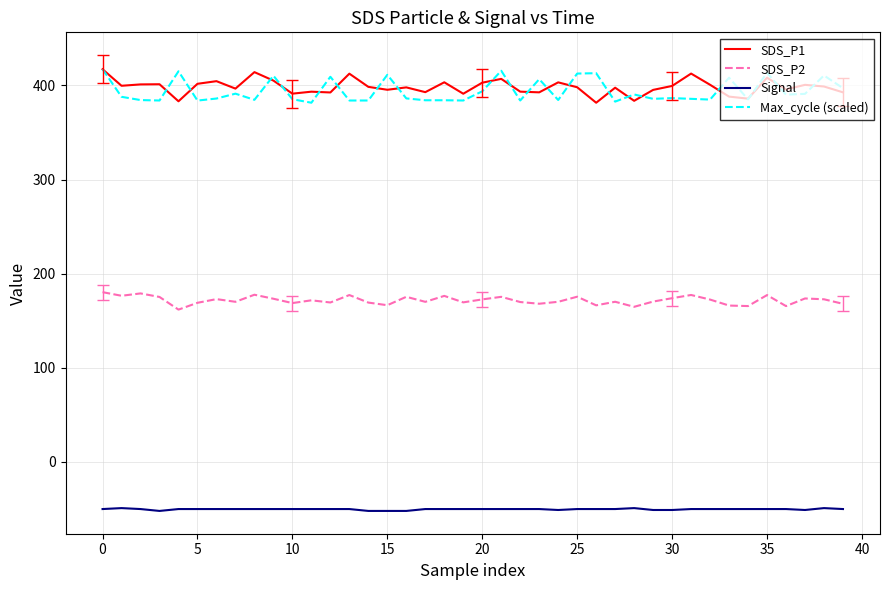

True or false: Signal and SDS_P1 cross at least once.

False